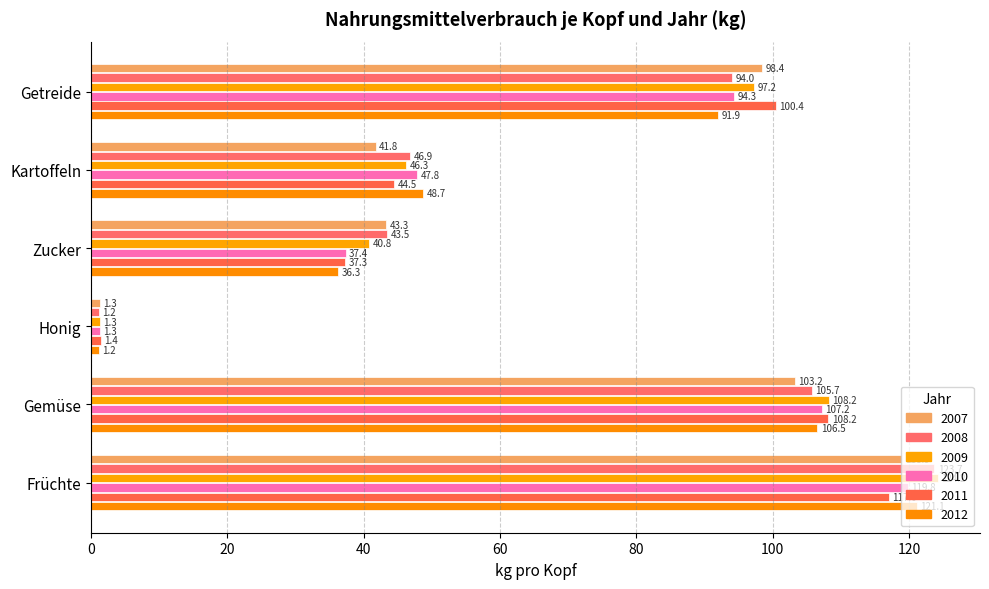

Which series has the largest total across all categories?

2009